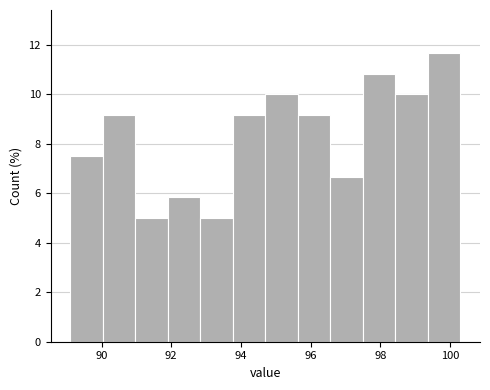

What is the height of the bar covering 92.0 to 92.8 on the x-axis? Neither the bar edges nor the heights are printed on the chart, so give them approximately, as read against the axes.

5.8